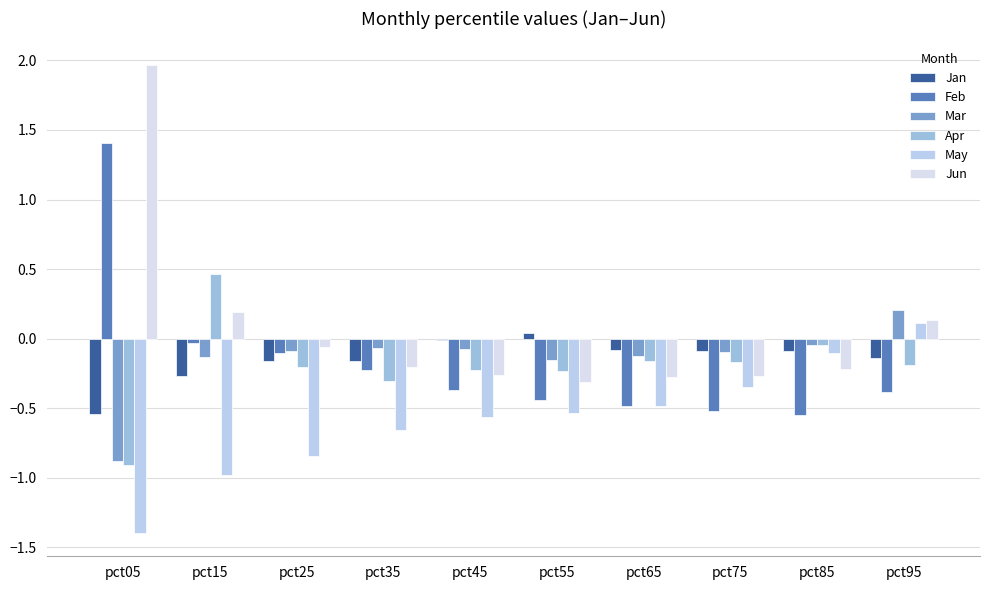

True or false: Mar has a value of -0.2 at pct55.

True